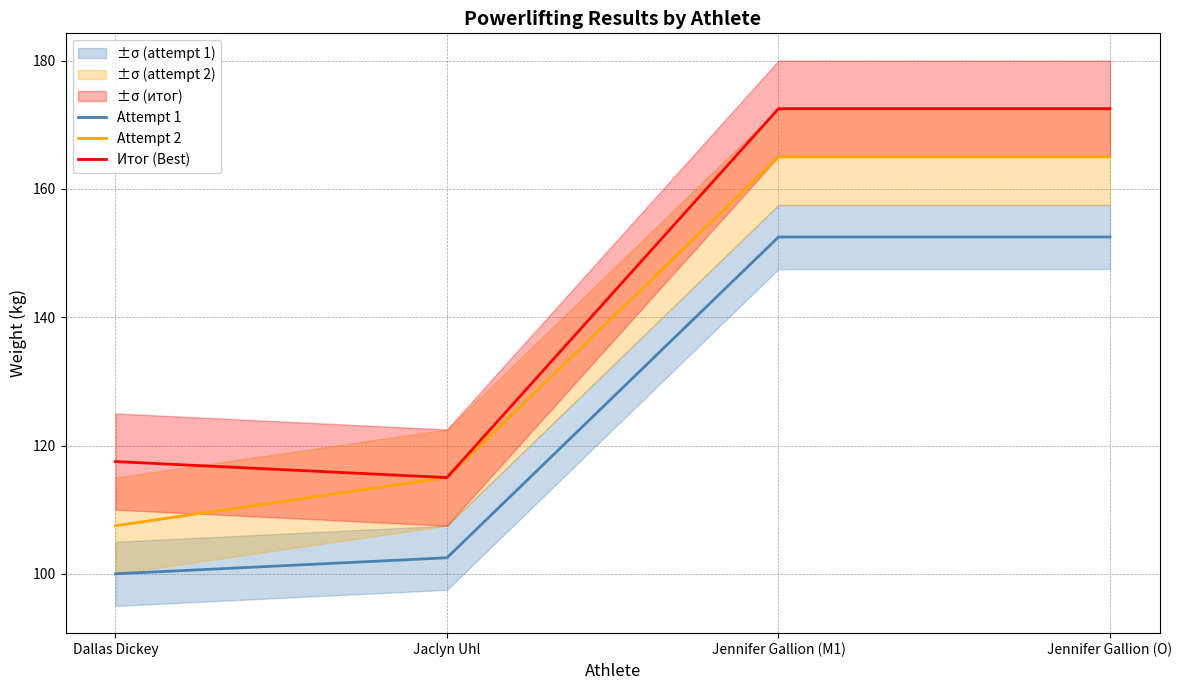

True or false: Итог (Best) and Attempt 1 cross at least once.

False